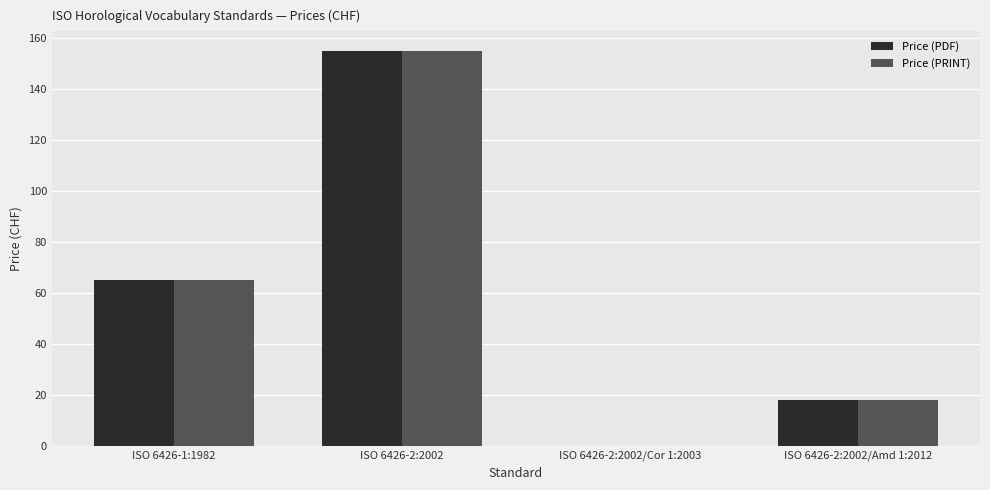

Where is Price (PDF) nearest to the value 77?

ISO 6426-1:1982